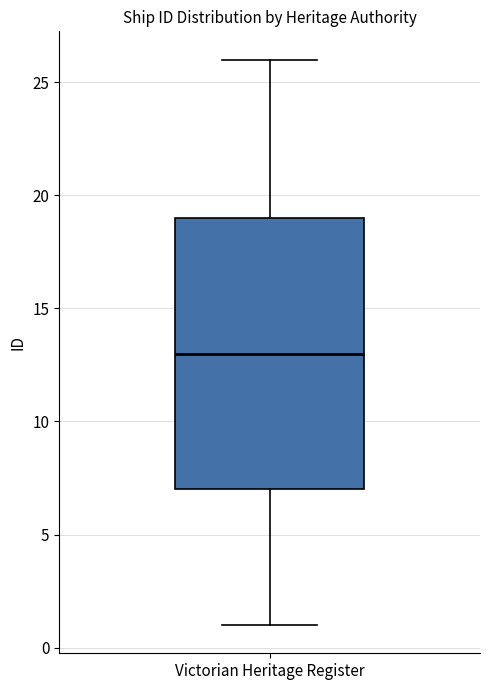

Transcribe this box plot: give where the median line is, the range the box spans, and where the two whiskers end, as read against the y-axis. The values are not printed on the chart, so give them approximately, as read against the axis.

median 13, box 7 to 19, whiskers 1 to 26